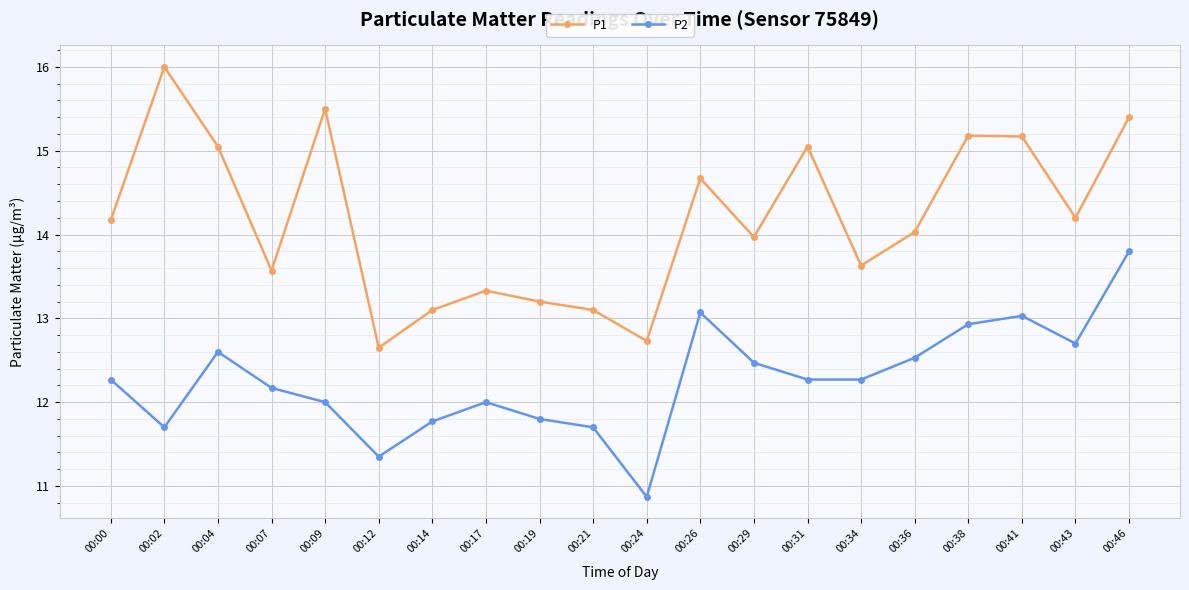

Which series has the widest spread of values?

P1